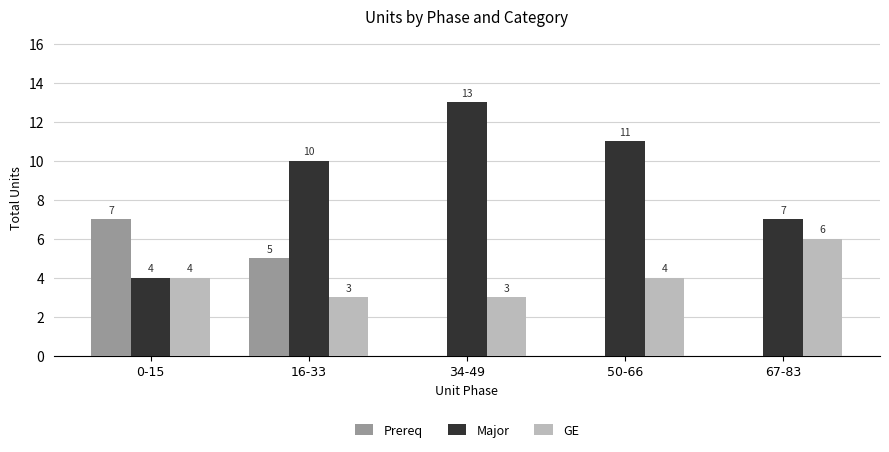

Is it true that Prereq equals 0 at 67-83?

True